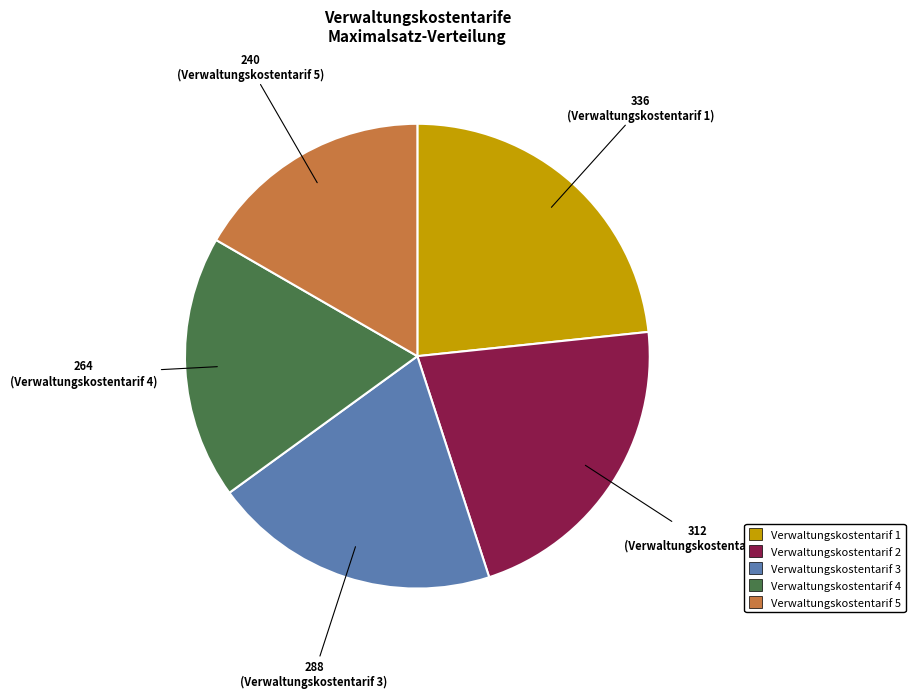

Is Verwaltungskostentarif 2 the majority of the pie?

No